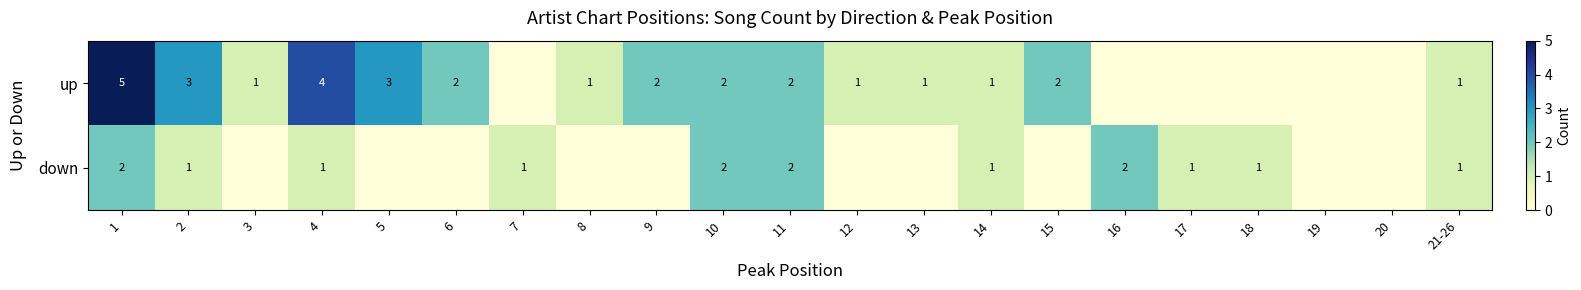

Is it true that up equals 2 at 6?

True